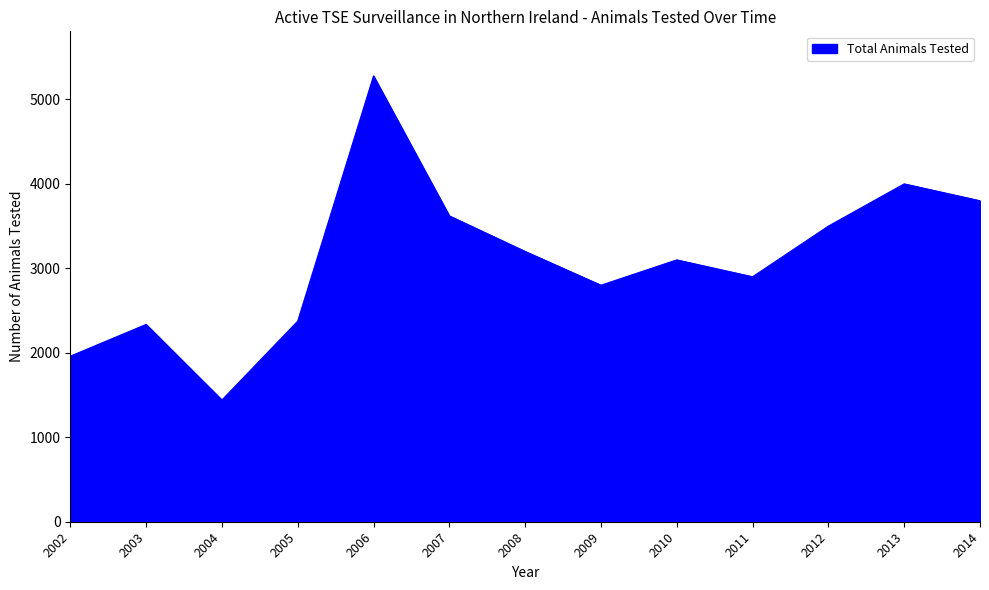

At which category does the chart reach its peak across all series?

2006